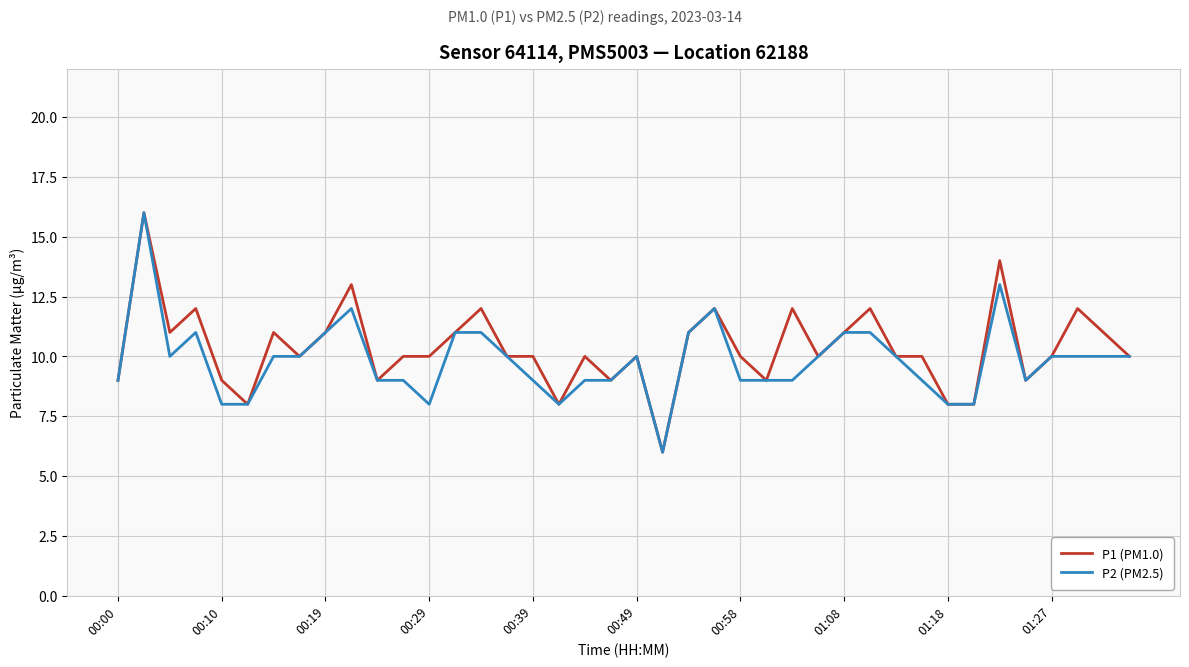

What is the greatest value displayed?

16